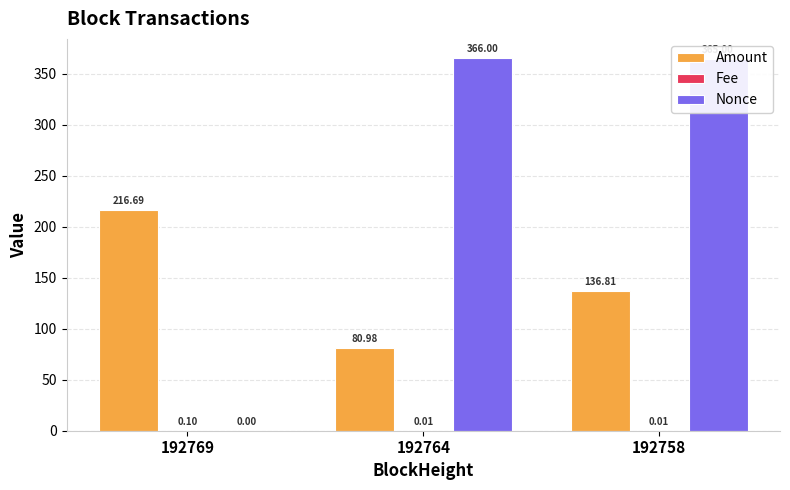

What is the sum of the Amount values at 192769 and 192758?

353.5